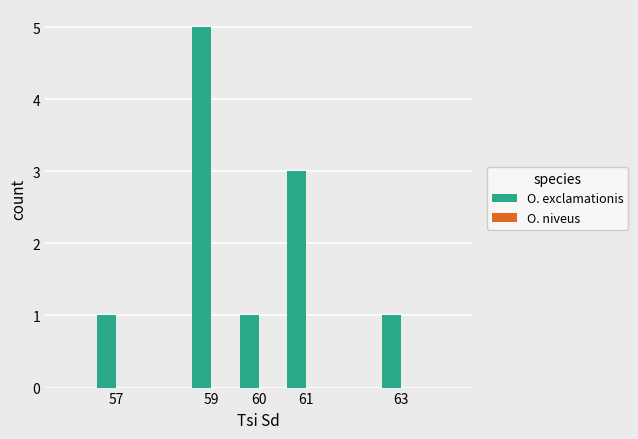

The chart shows a value of 2 at 57. True or false?

False